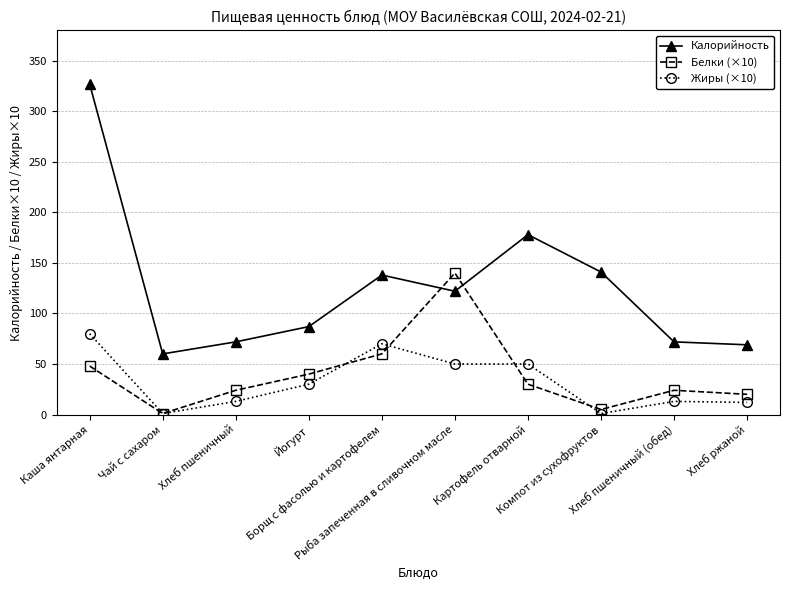

True or false: Жиры (×10) and Калорийность cross at least once.

False